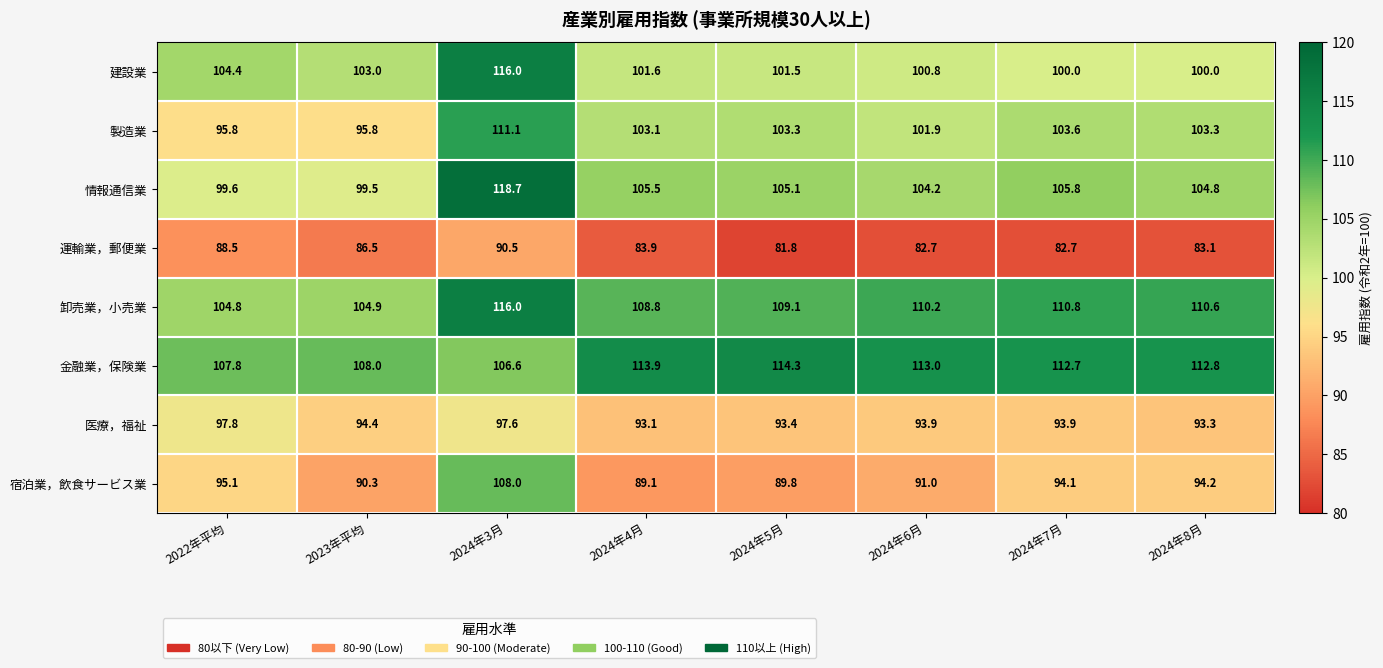

Which series changed the most between 2022年平均 and 2024年4月?

製造業